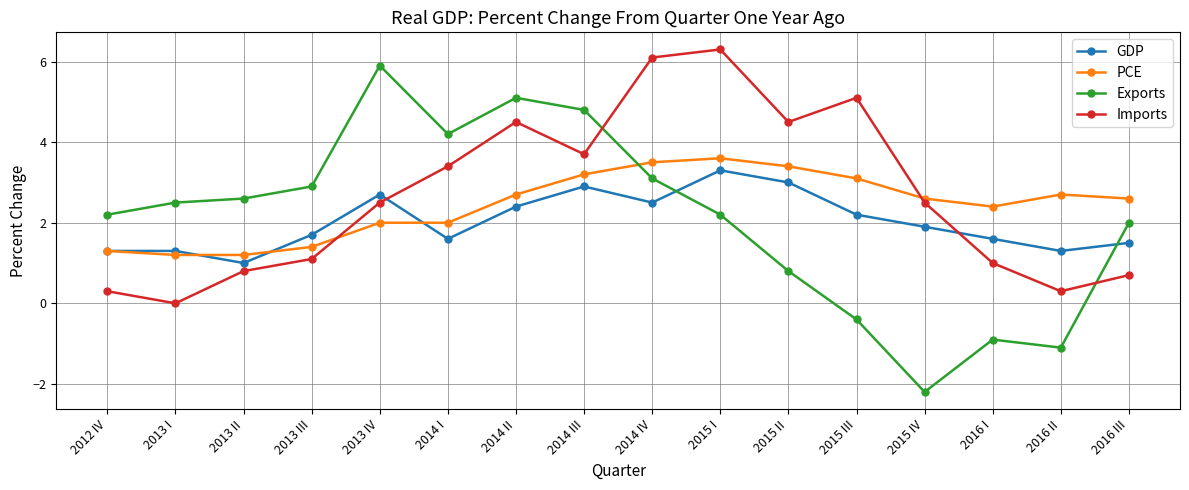

The Exports series shows 1.7 at 2014 III. True or false?

False